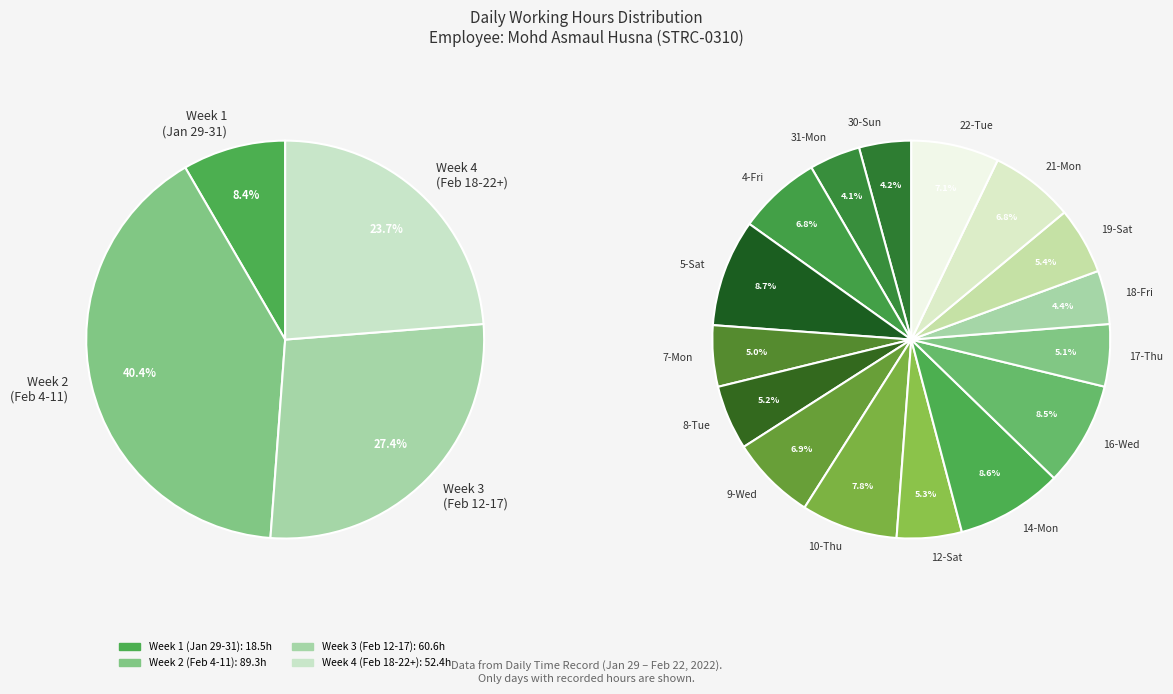

How many slices are in this pie chart?

16